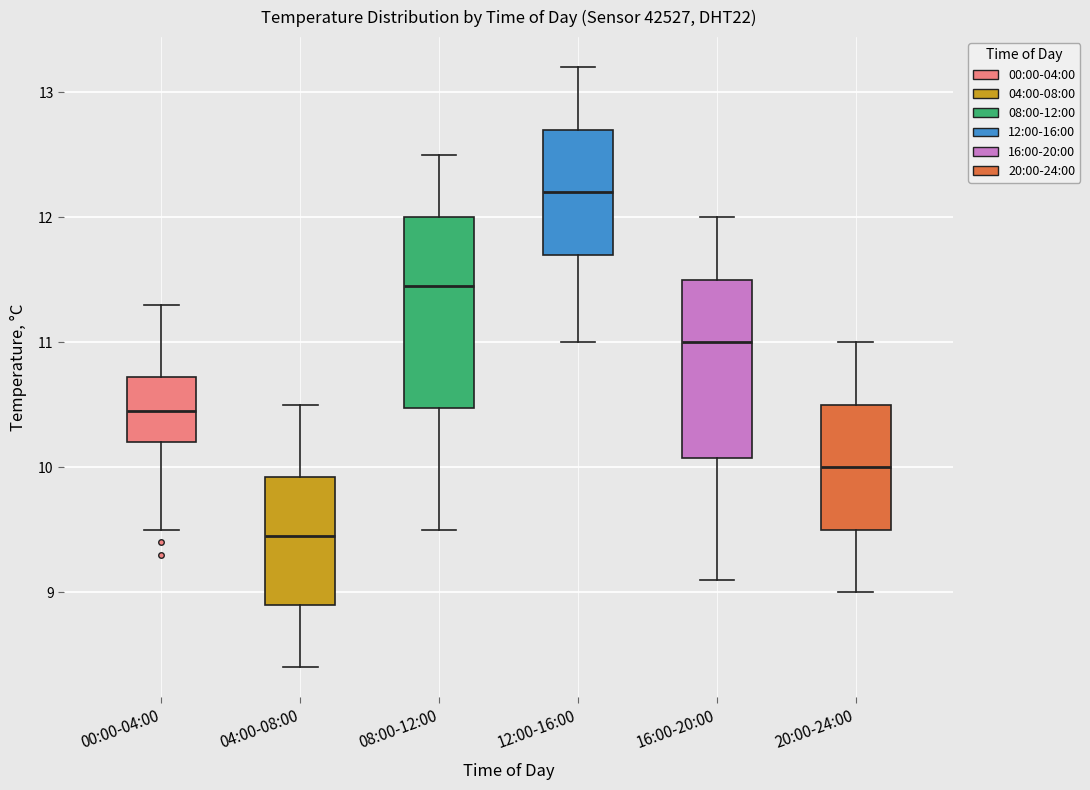

Reading left to right, read every box against the y-axis: the position of its median line, the range the box covers, and the ends of its whiskers. The values are not printed on the chart, so give them approximately, as read against the axis.

00:00-04:00: median 10.5, box 10.2 to 10.7, whiskers 9.5 to 11.3
04:00-08:00: median 9.5, box 8.9 to 9.9, whiskers 8.4 to 10.5
08:00-12:00: median 11.5, box 10.5 to 12.0, whiskers 9.5 to 12.5
12:00-16:00: median 12.2, box 11.7 to 12.7, whiskers 11.0 to 13.2
16:00-20:00: median 11.0, box 10.1 to 11.5, whiskers 9.1 to 12.0
20:00-24:00: median 10.0, box 9.5 to 10.5, whiskers 9.0 to 11.0